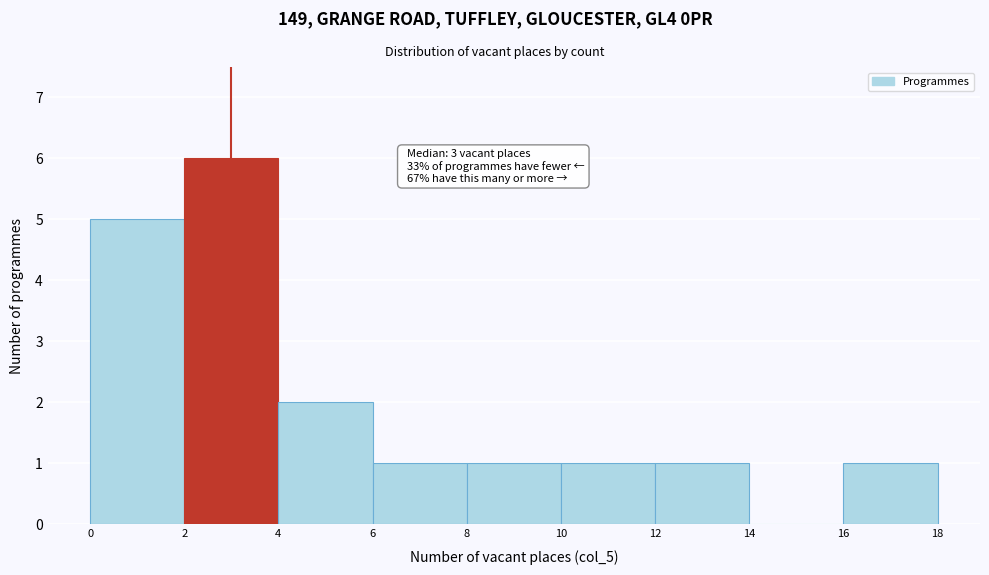

Which range on the x-axis has the tallest bar?

2 to 4